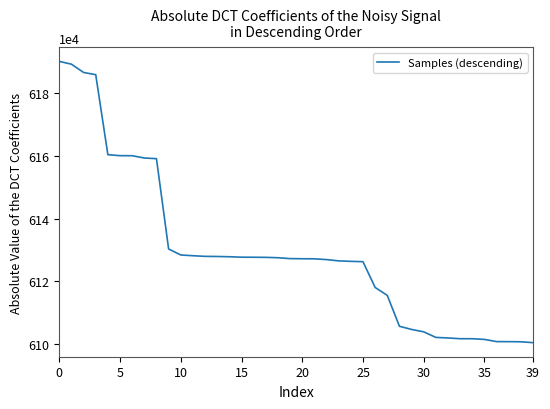

What is the greatest value displayed?

6190205